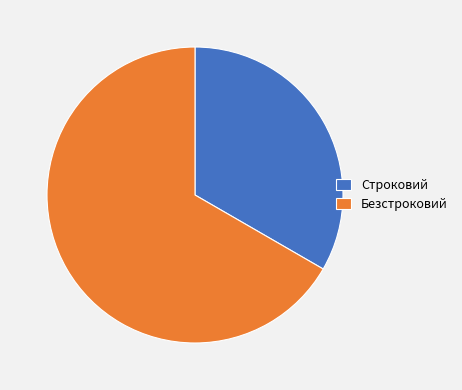

Is the sum of Безстроковий and Строковий greater than half?

Yes